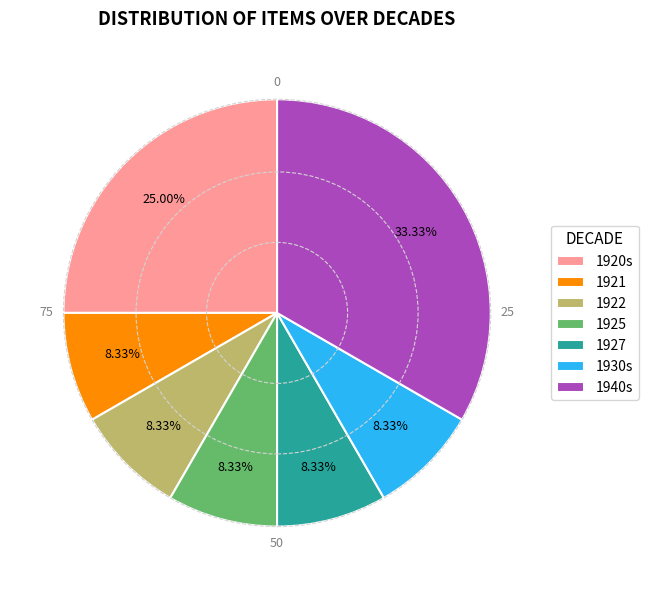

What is the largest slice in the pie chart?

1940s